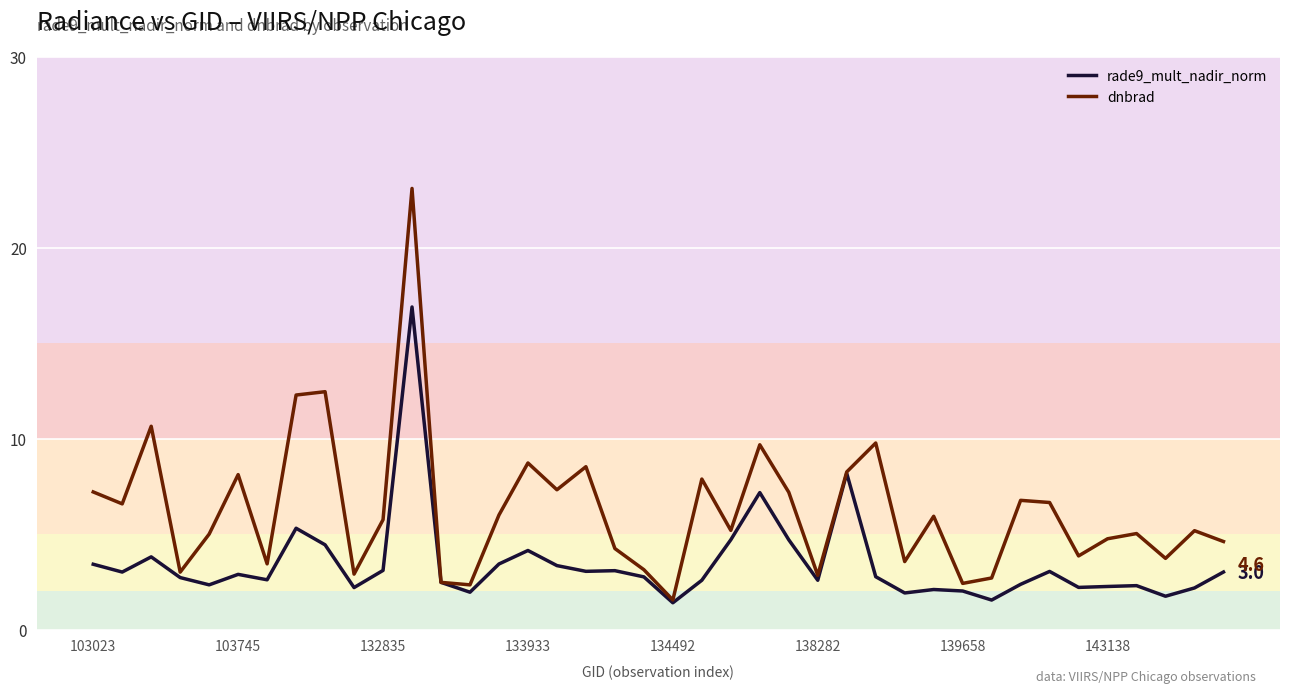

What is the maximum value for dnbrad?

23.1